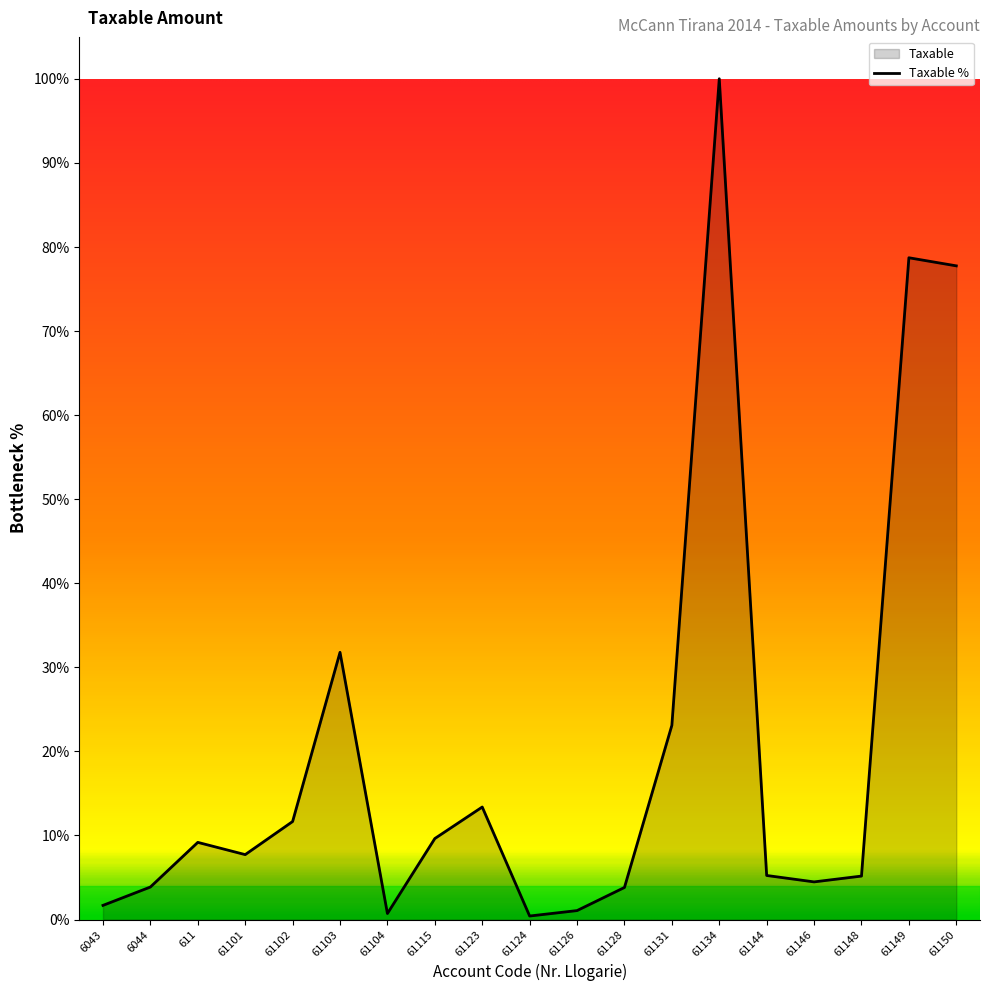

What is the change in value from 61123 to 61128?

-9.6